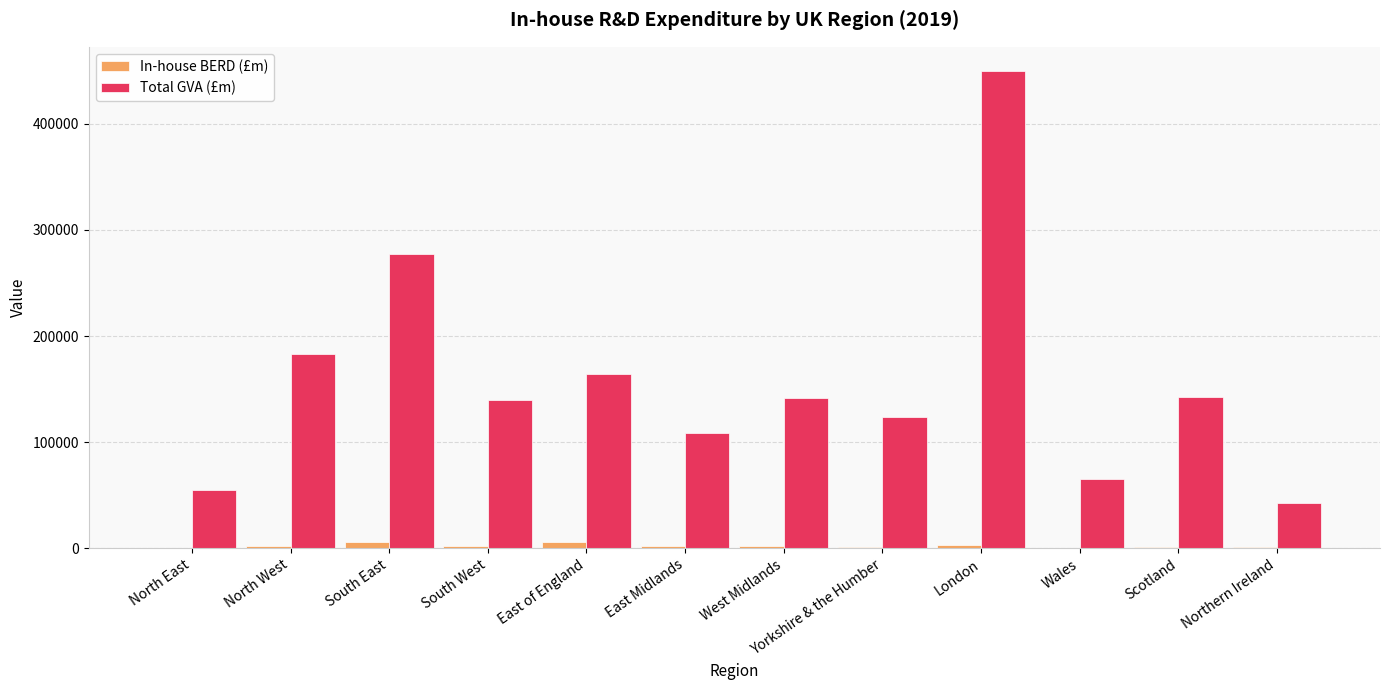

At which label is Total GVA (£m) closest to 246239?

South East